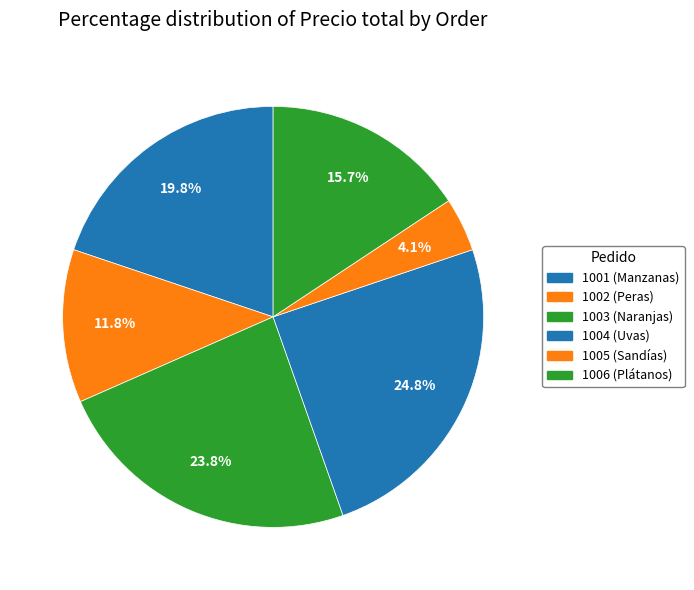

What portion of the pie excludes 1004?

75.2%